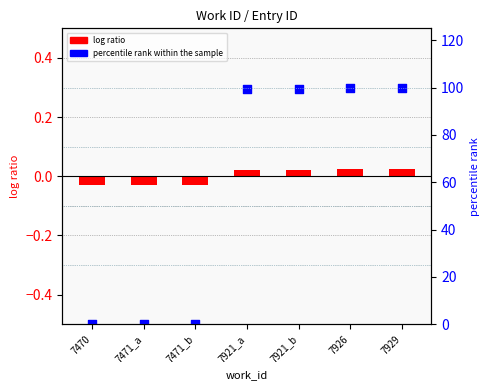

At how many categories does at least one series exceed 66?

4